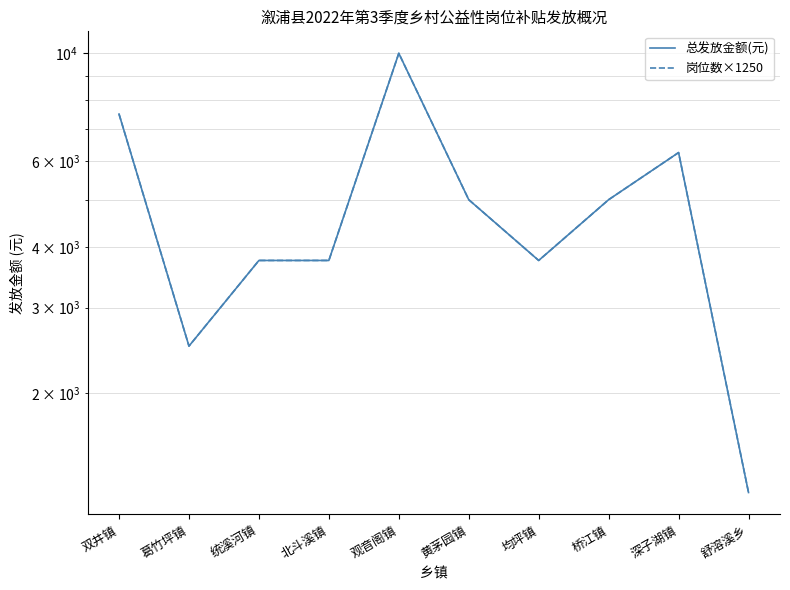

Is it true that 总发放金额(元) equals 4107 at 观音阁镇?

False